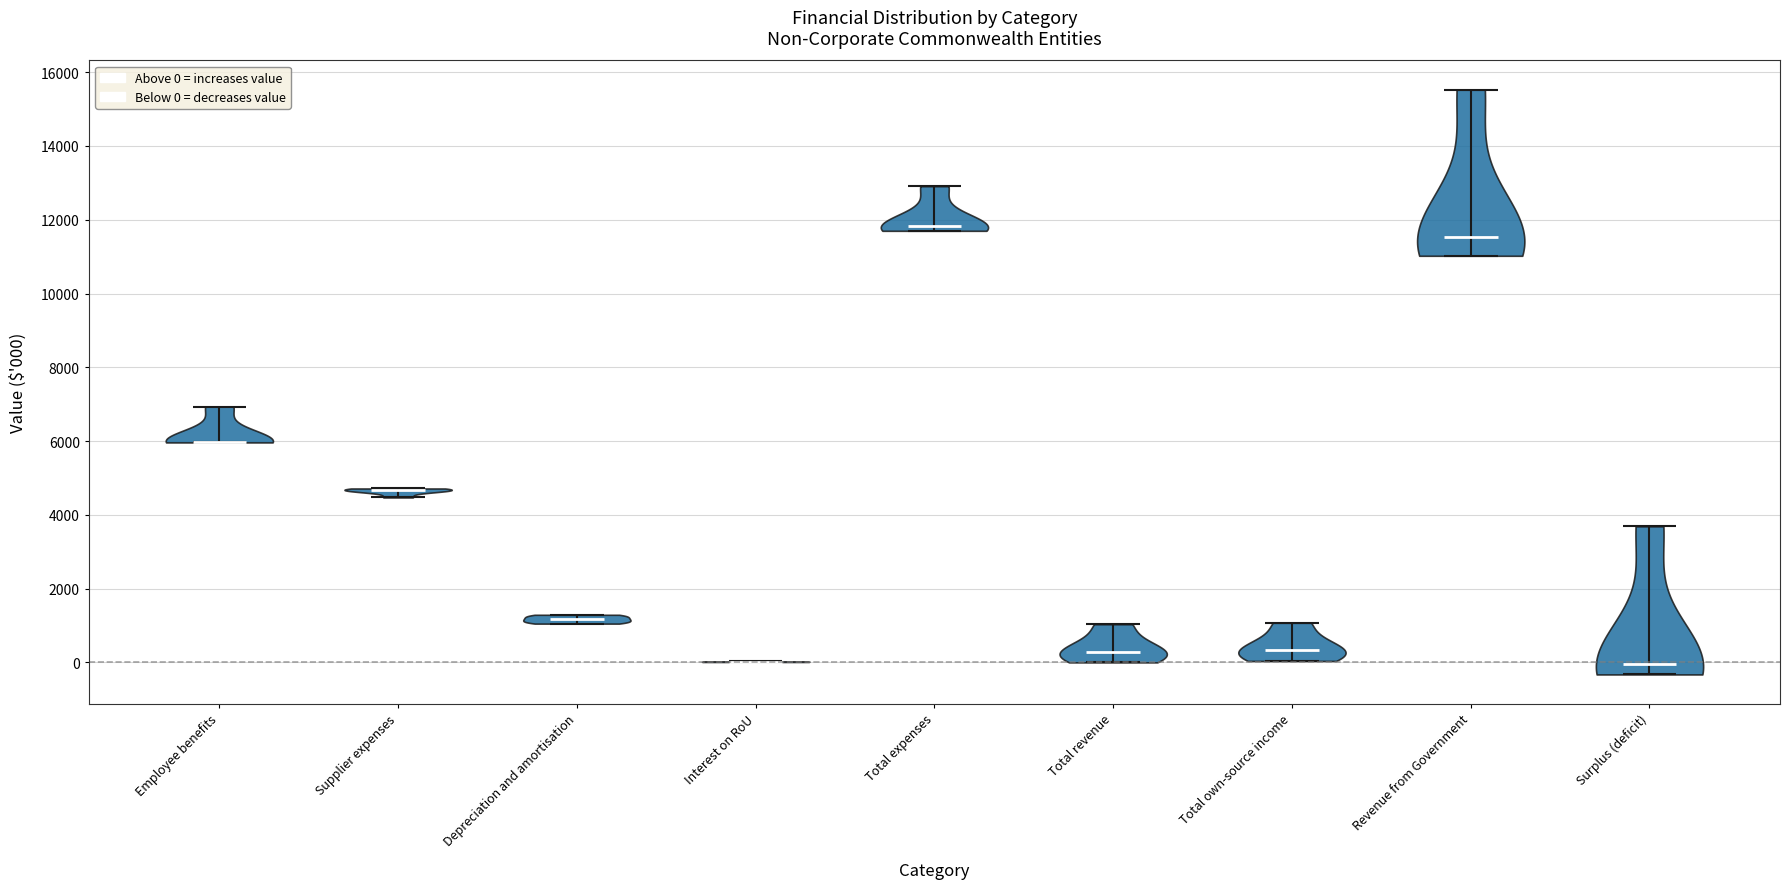

What is the highest point the violin for Revenue from Government reaches on the y-axis? The values are not printed on the chart, so give them approximately, as read against the axis.

15600